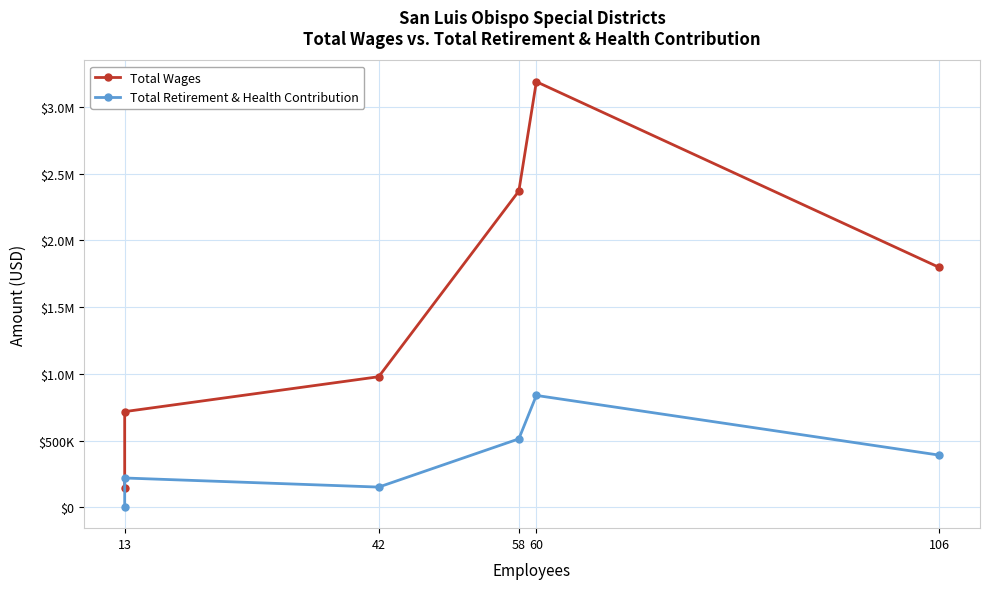

True or false: Total Wages and Total Retirement & Health Contribution intersect in this chart.

False